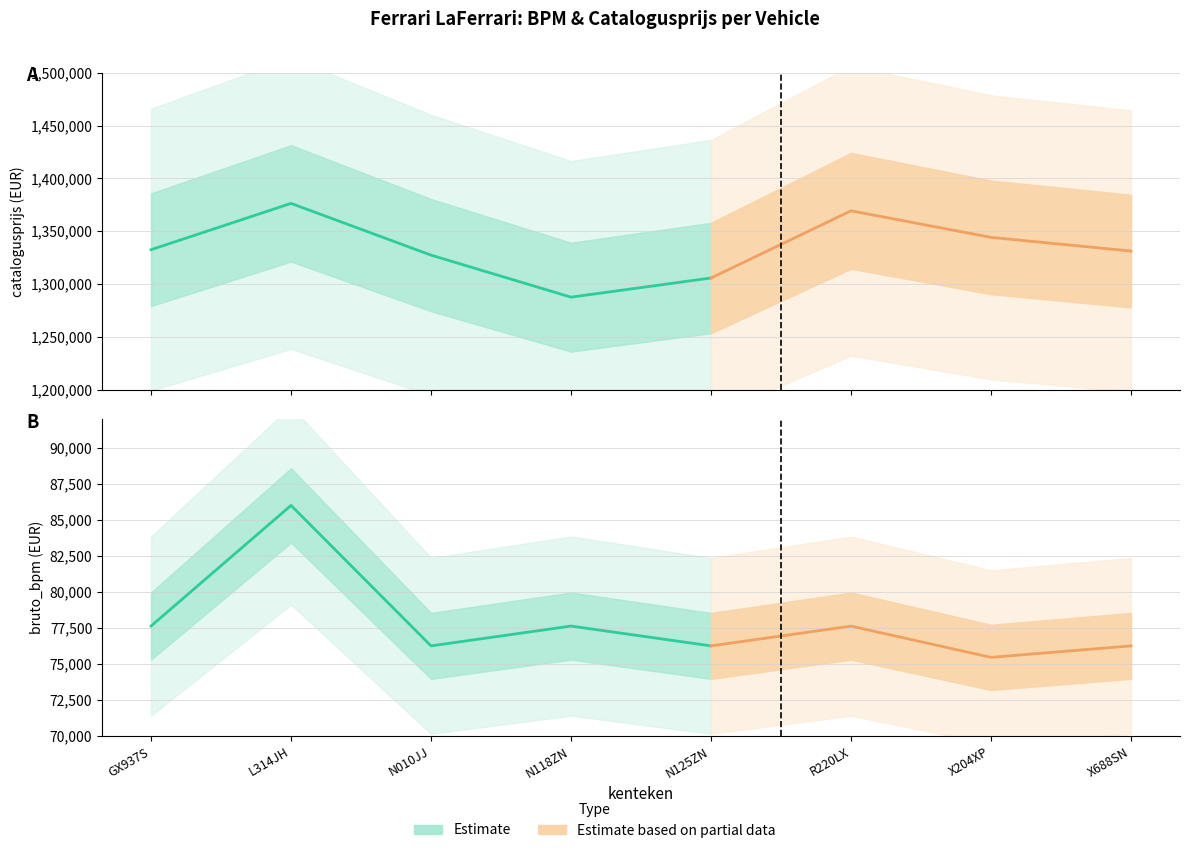

Where is the first local minimum for bruto_bpm?

N010JJ